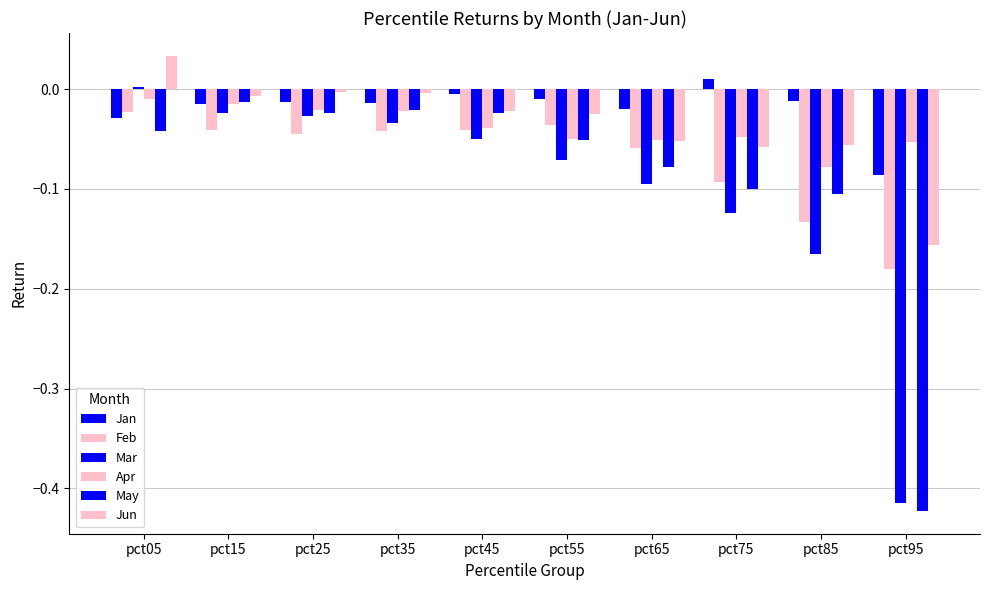

Count the number of data series in this chart.

6